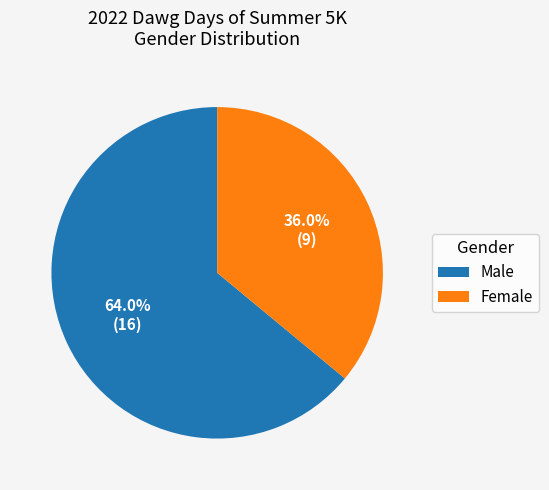

Approximately how many times larger is the value at Male compared to Female?

1.8